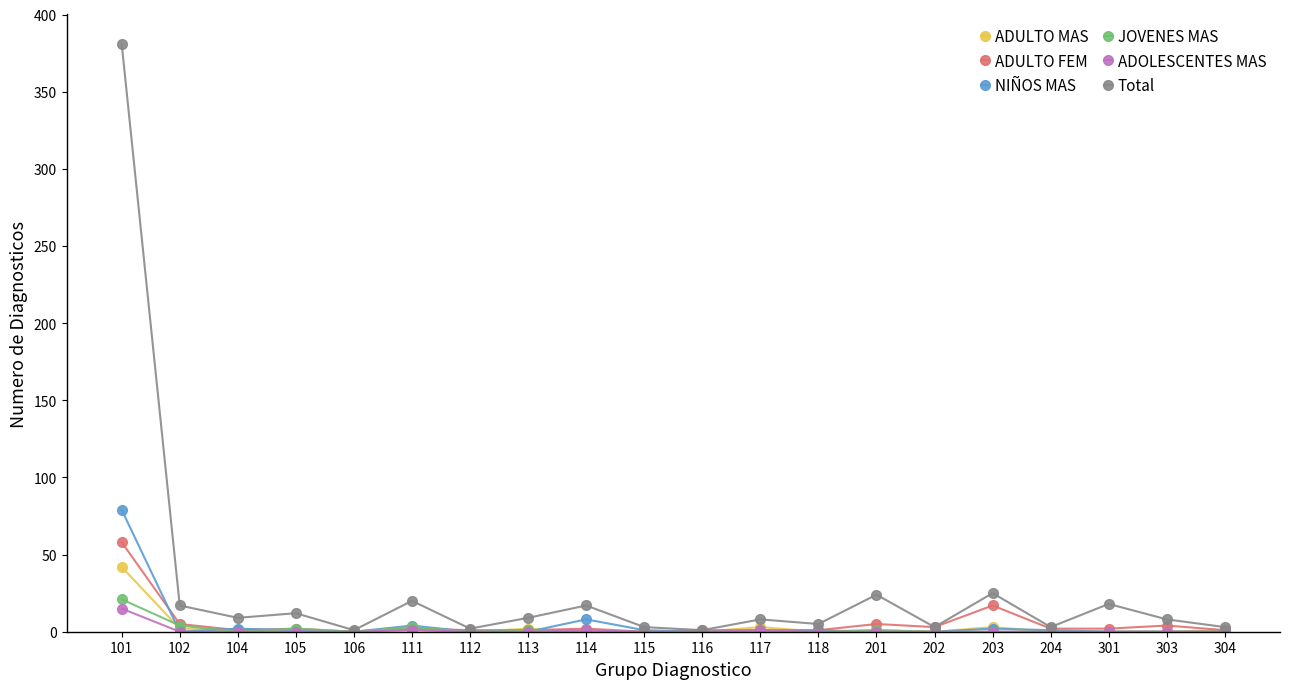

What are all the series names shown in the legend?

ADULTO MAS, ADULTO FEM, NIÑOS MAS, JOVENES MAS, ADOLESCENTES MAS, Total